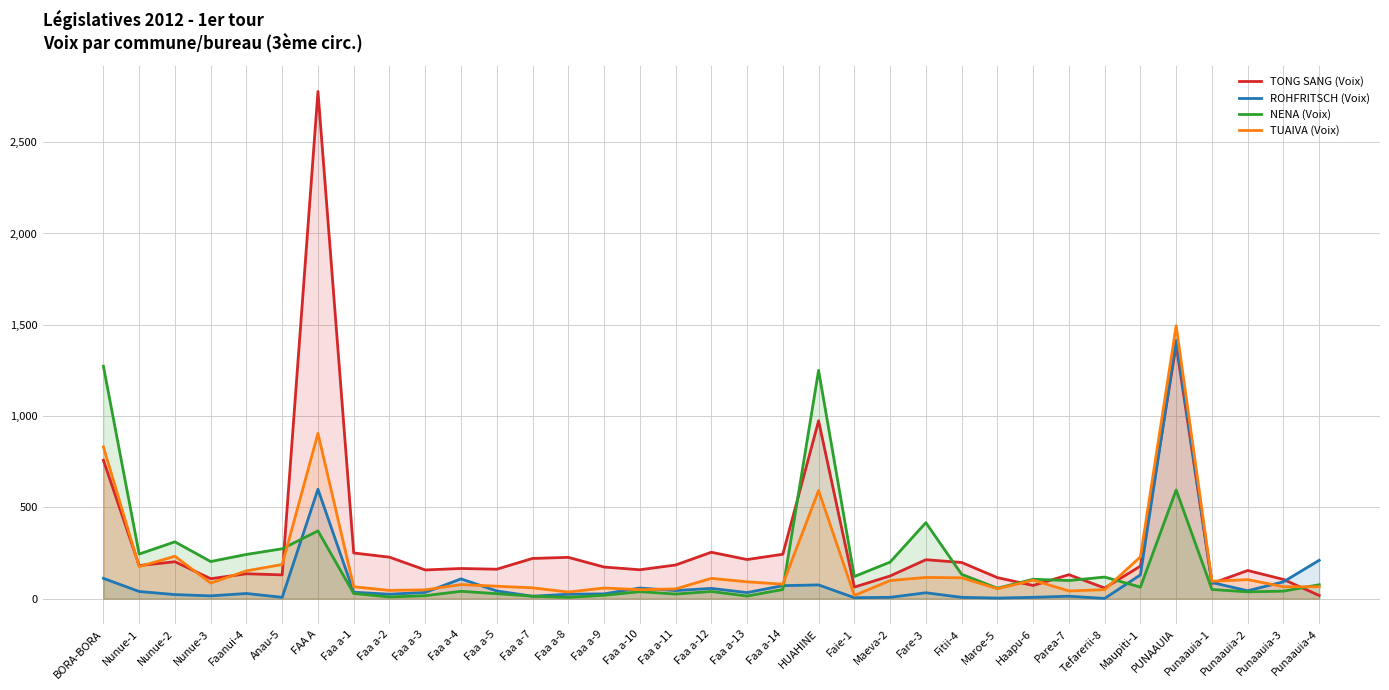

How many data points in TONG SANG (Voix) are above 173?

17